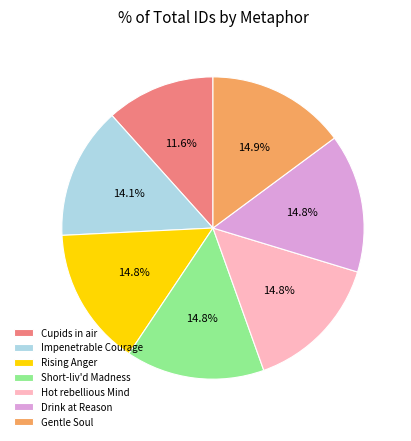

Which category has the smallest portion of the pie?

Cupids in air